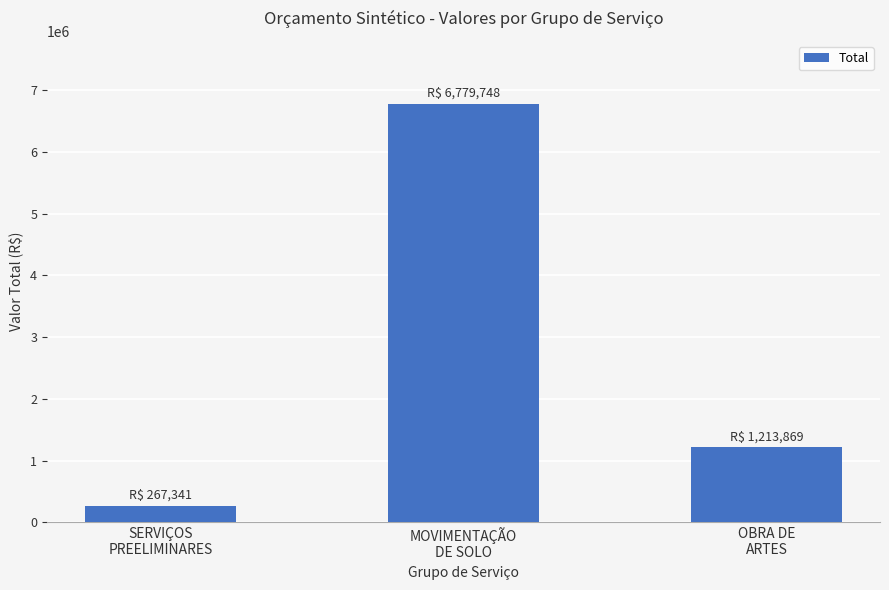

Where does the data first go above 1213868?

MOVIMENTAÇÃO
DE SOLO